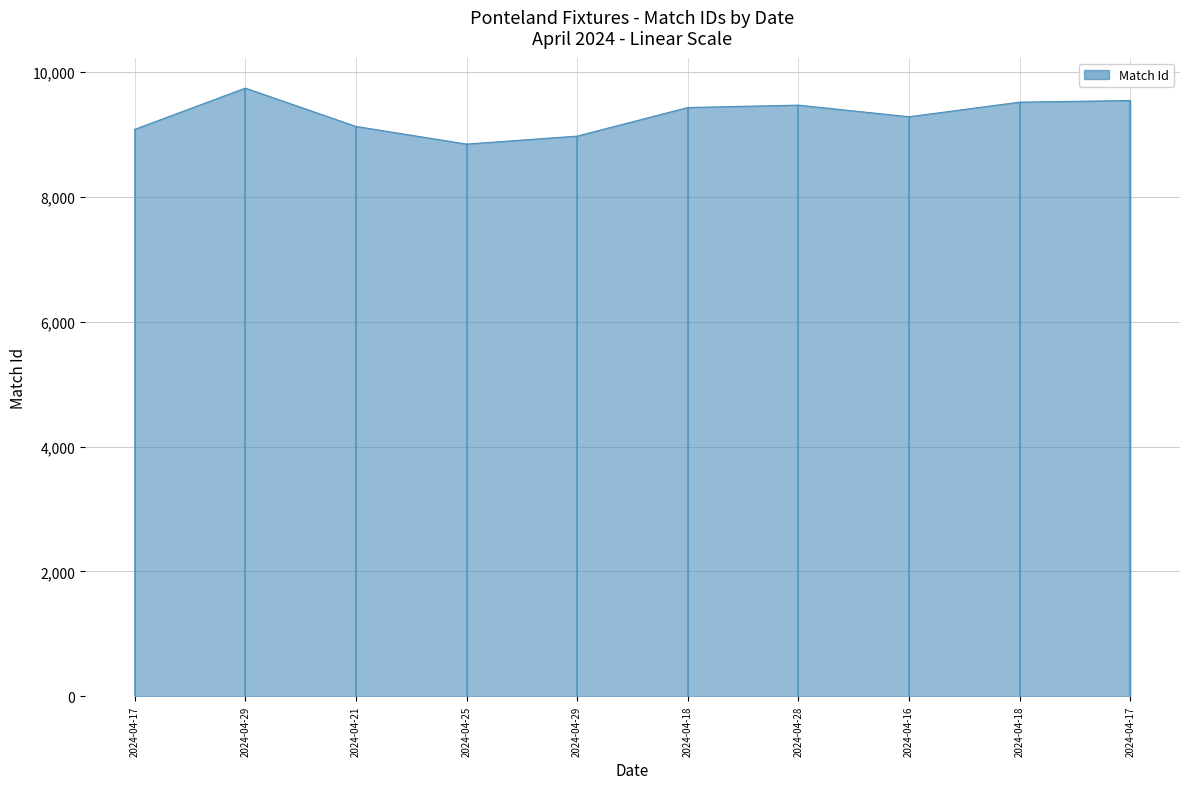

True or false: the data shows 4613 at 2024-04-17.

False